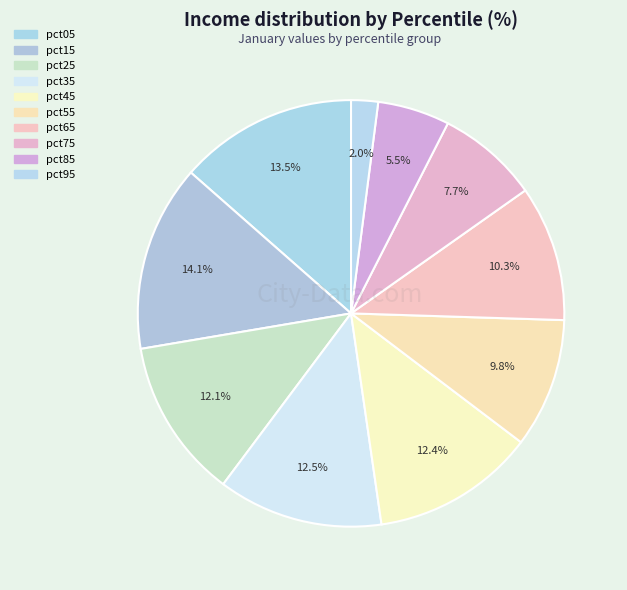

Is it true that pct85 is 5% of the pie?

True